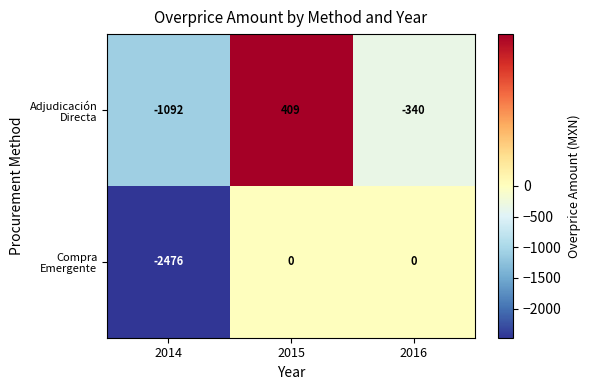

What is the spread (max minus min) of values at 2014?

1384